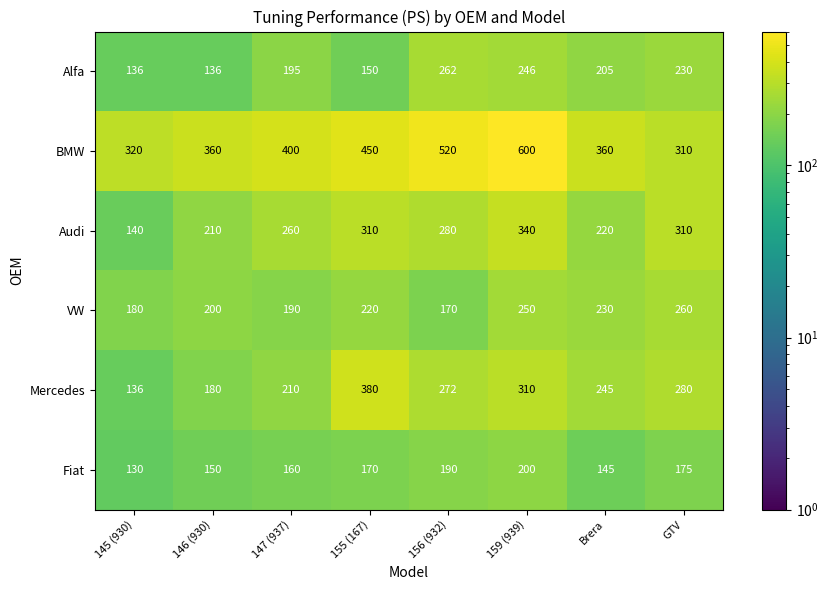

What is the difference between the highest and lowest values at 147 (937)?

240